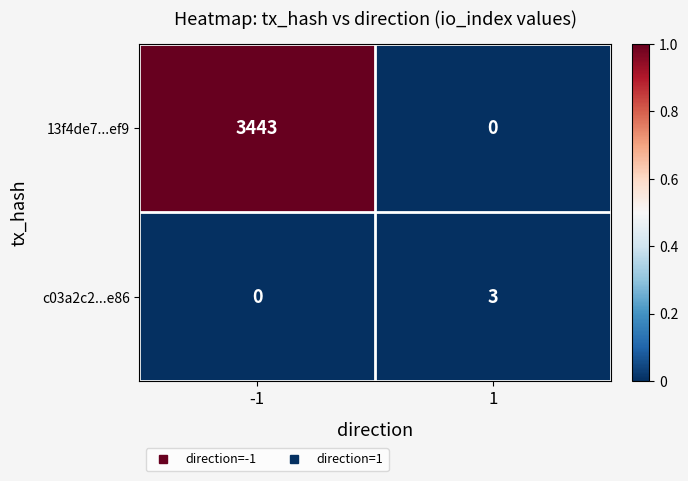

What is the highest value of the 13f4de7...ef9 series?

3443